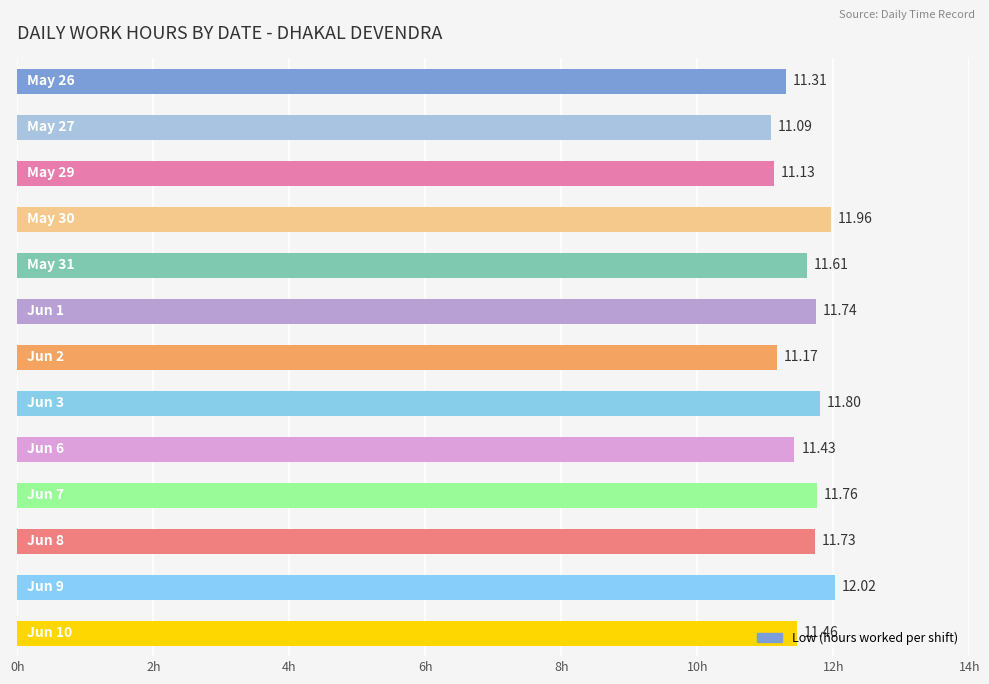

What is the smallest value displayed?

11.1